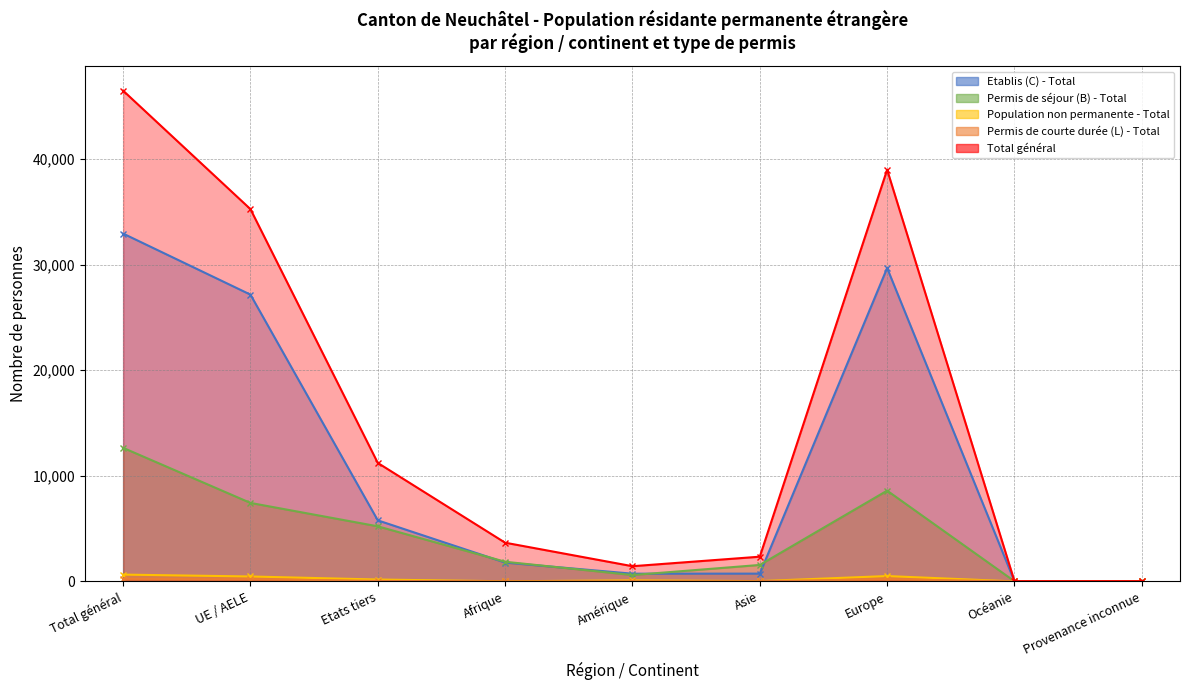

Which series changed the most between UE / AELE and Océanie?

Total général